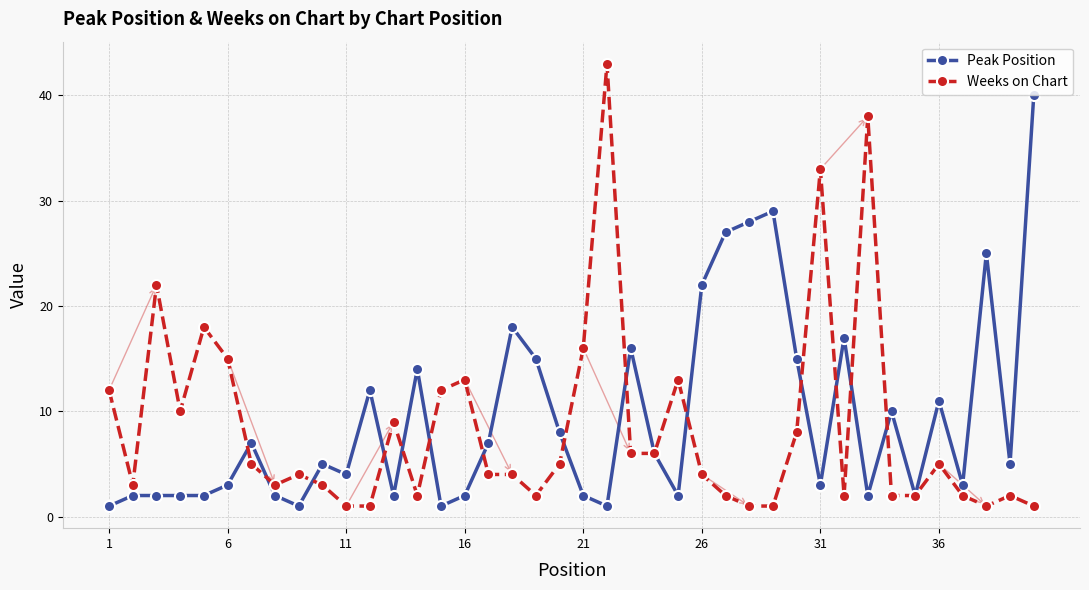

What is the value of the Peak Position point at the 37th from the left?

3